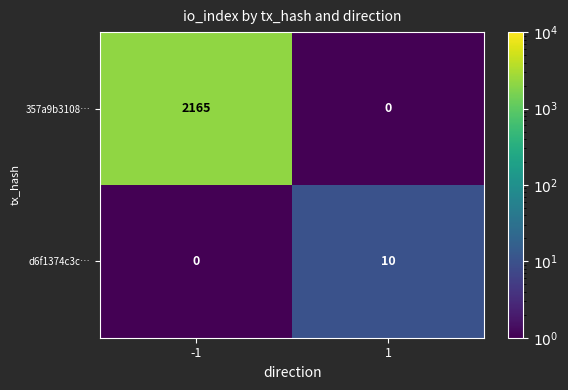

True or false: d6f1374c3c… has a value of 10 at 1.

True